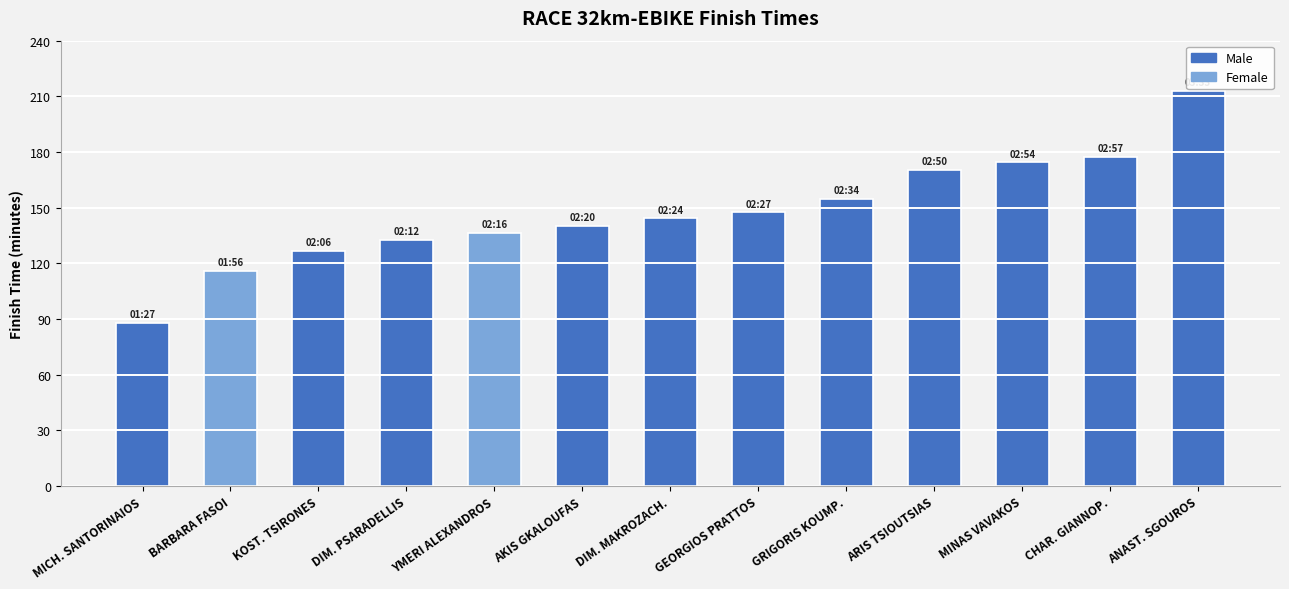

What is the change in value from KOST. TSIRONES to ANAST. SGOUROS?

+86.4